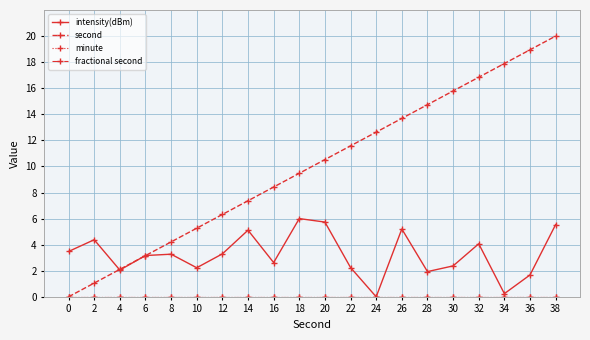

Is this an area chart (filled region under the line)?

No